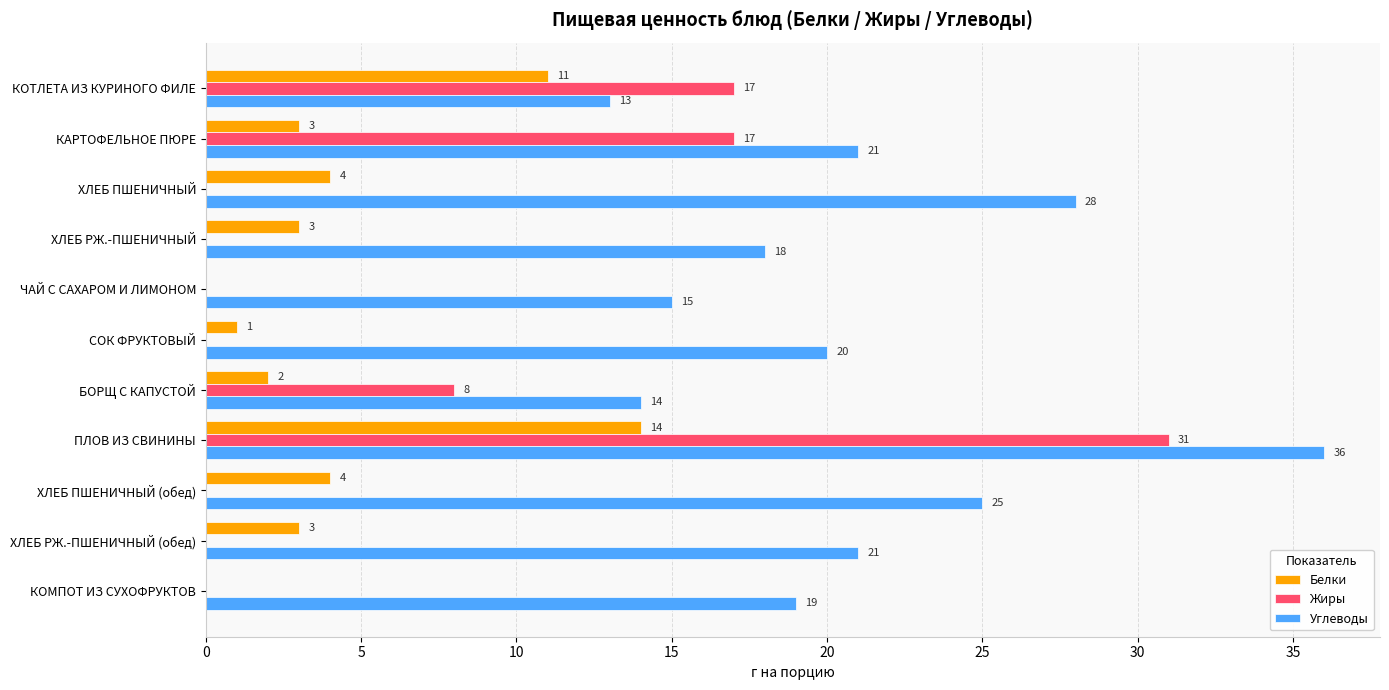

What is the total value across all series at ПЛОВ ИЗ СВИНИНЫ?

81